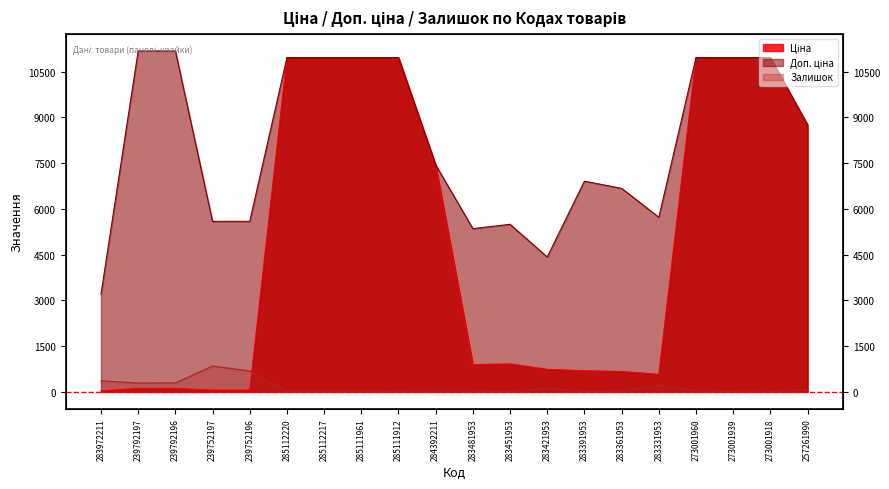

At which label does Доп. ціна reach its peak?

239792197